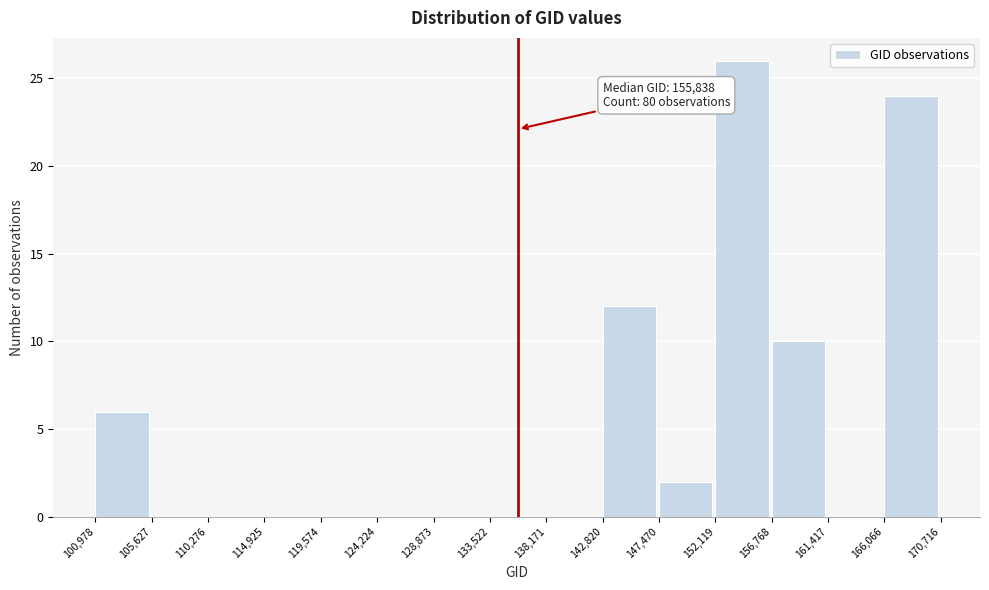

Over which range of the x-axis is the bar tallest?

152,119 to 156,768